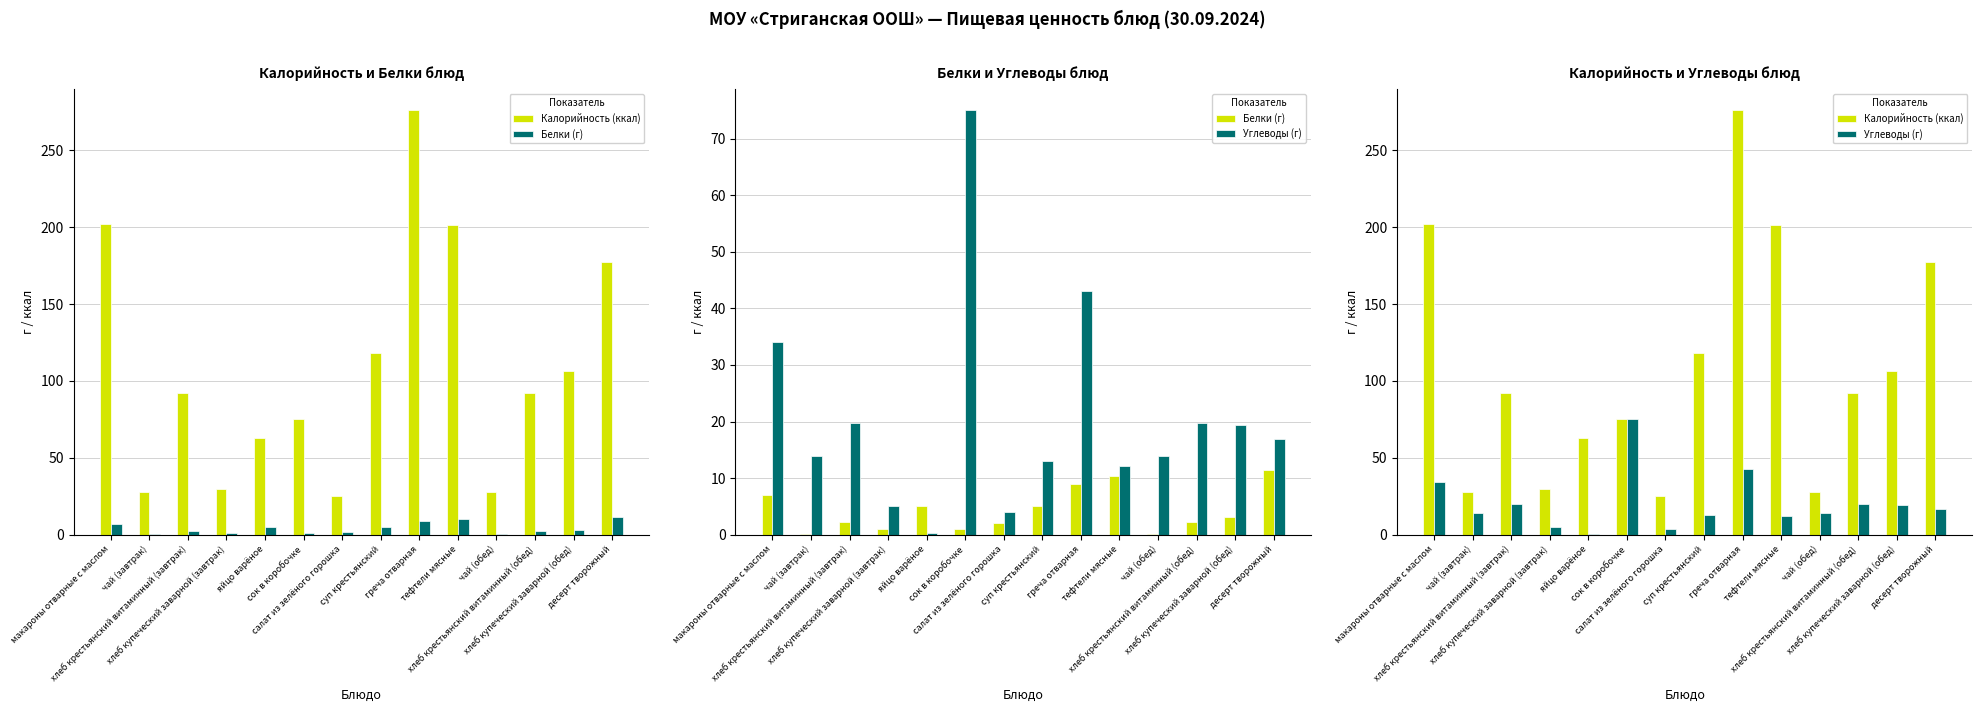

Read the Белки (г) value at хлеб купеческий заварной (завтрак).

1.0